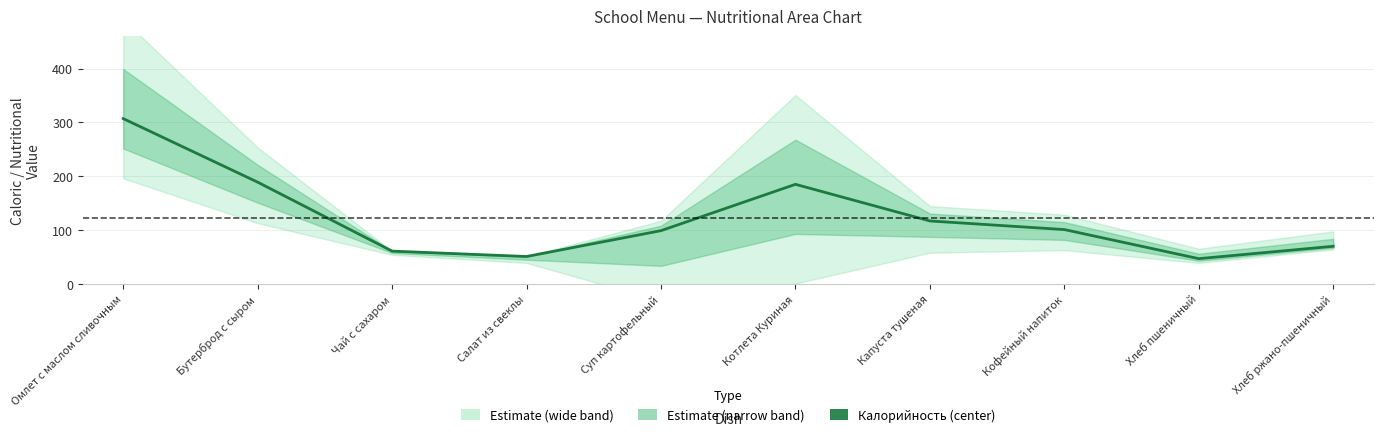

The chart shows a value of 28 at Капуста тушеная. True or false?

False